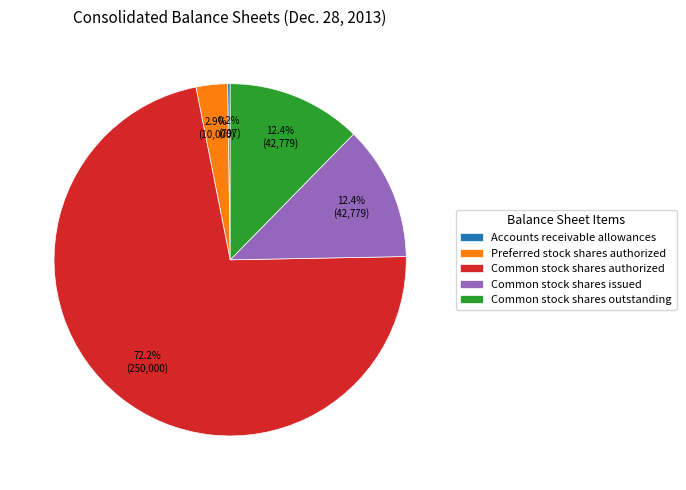

Is it true that Common stock shares outstanding is 25% of the pie?

False